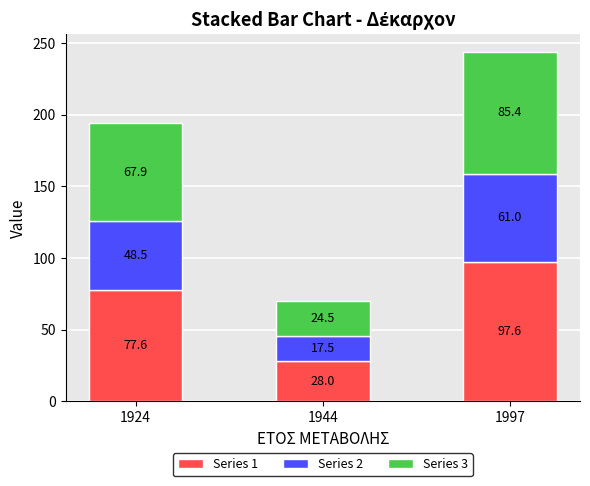

The value of Series 1 at 1997 is 155.8. True or false?

False